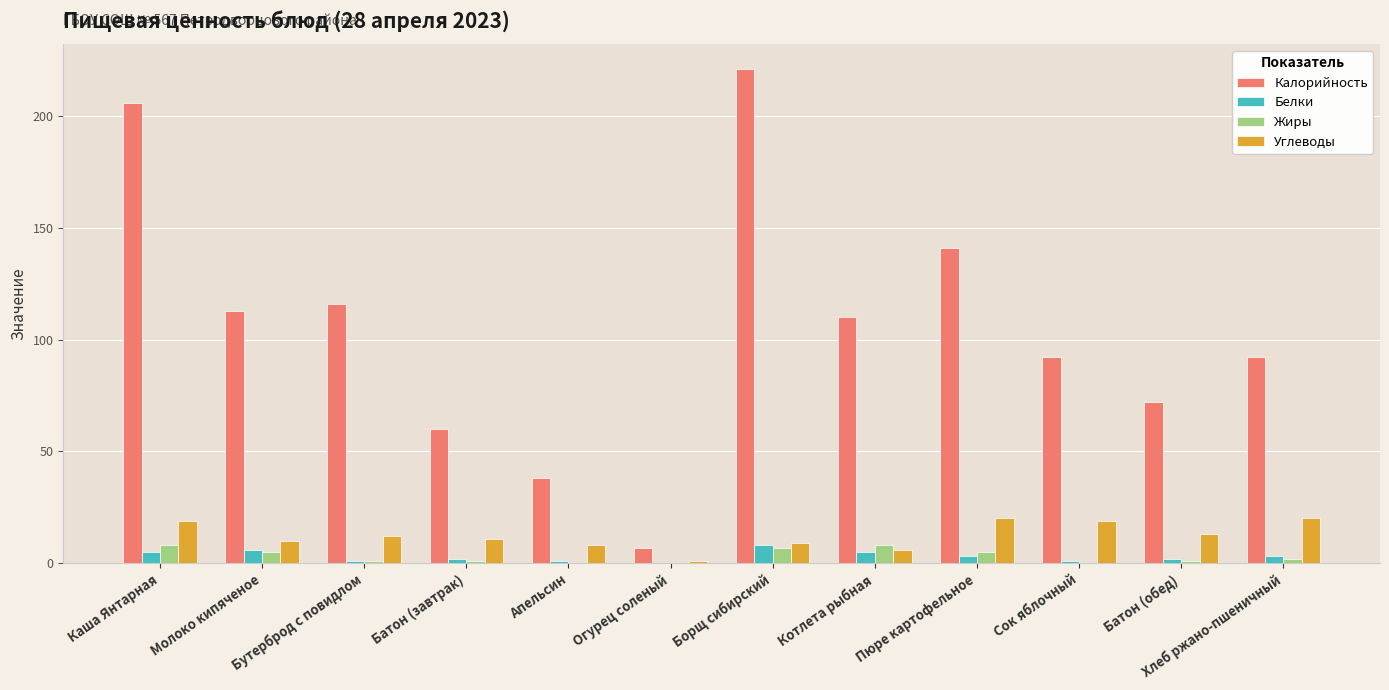

At which label does Углеводы first exceed 12?

Каша Янтарная